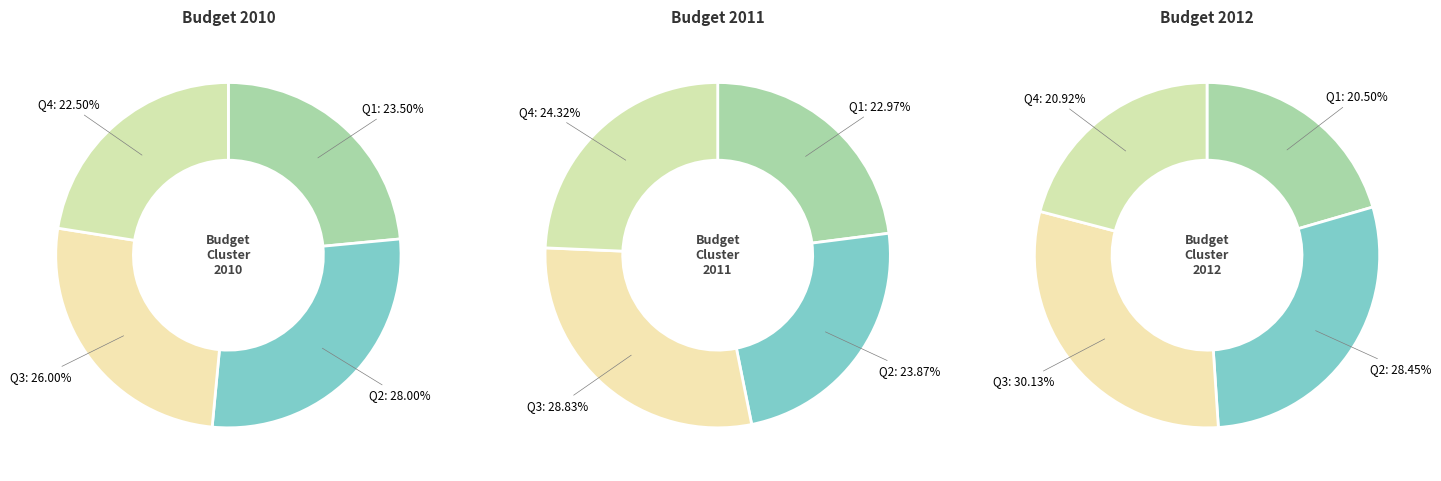

Count the number of slices in the pie.

4